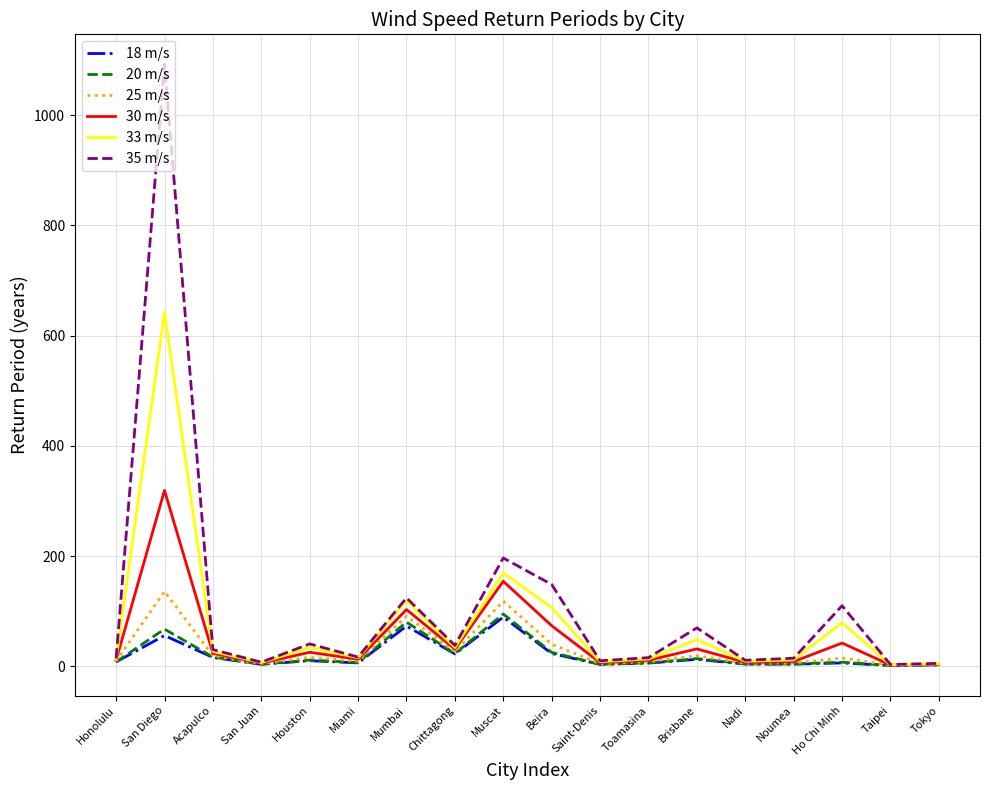

What is the total value across all series at Noumea?

49.0